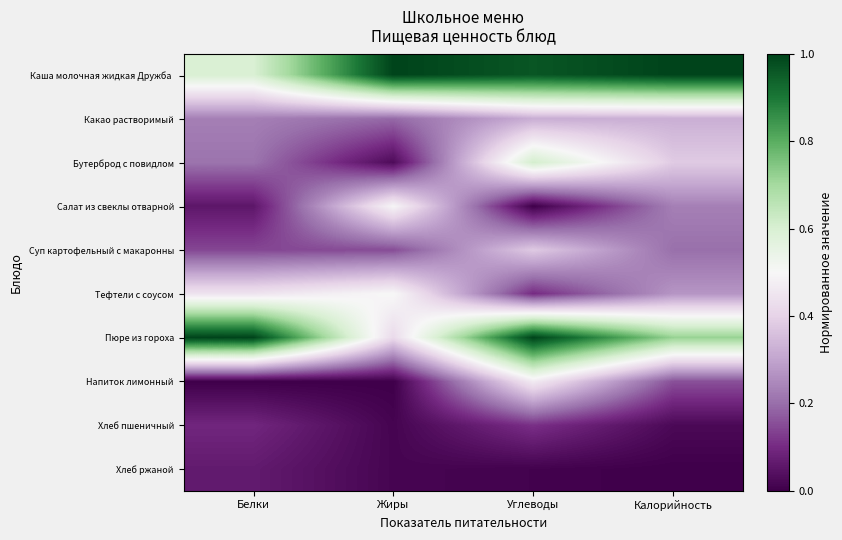

List the series in order of their peak value, highest first.

Каша молочная жидкая Дружба, Пюре из гороха, Бутерброд с повидлом, Тефтели с соусом, Салат из свеклы отварной, Напиток лимонный, Суп картофельный с макаронны, Какао растворимый, Хлеб пшеничный, Хлеб ржаной